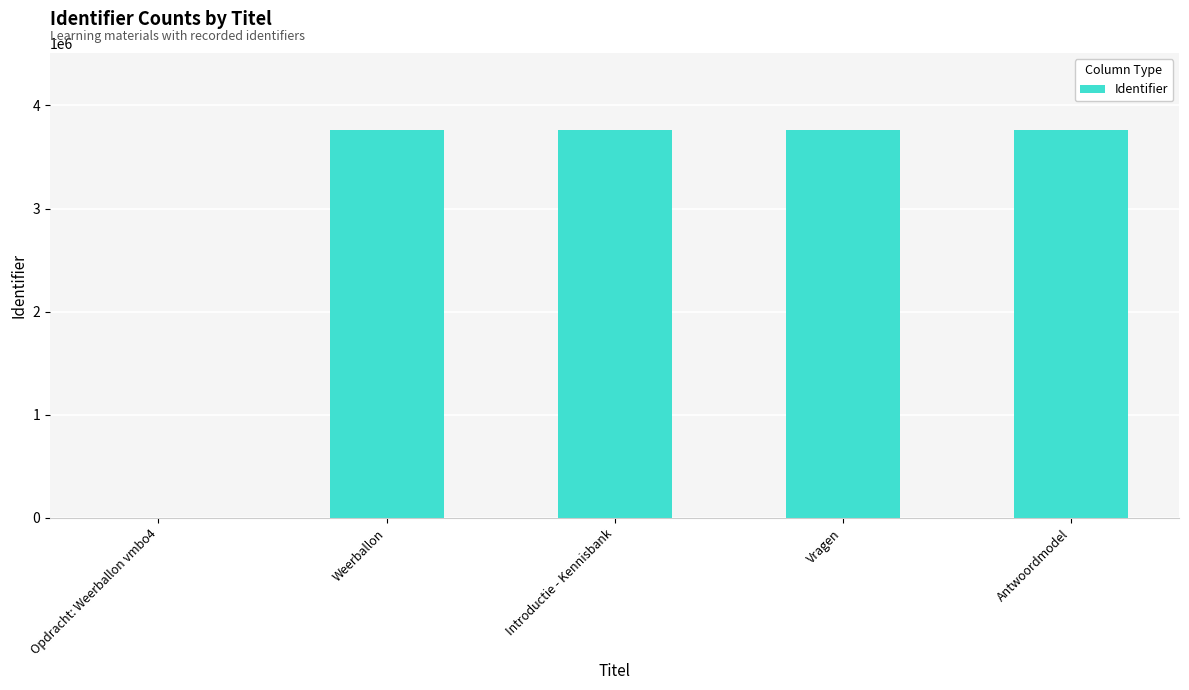

Between Vragen and Opdracht: Weerballon vmbo4, which is larger?

Vragen